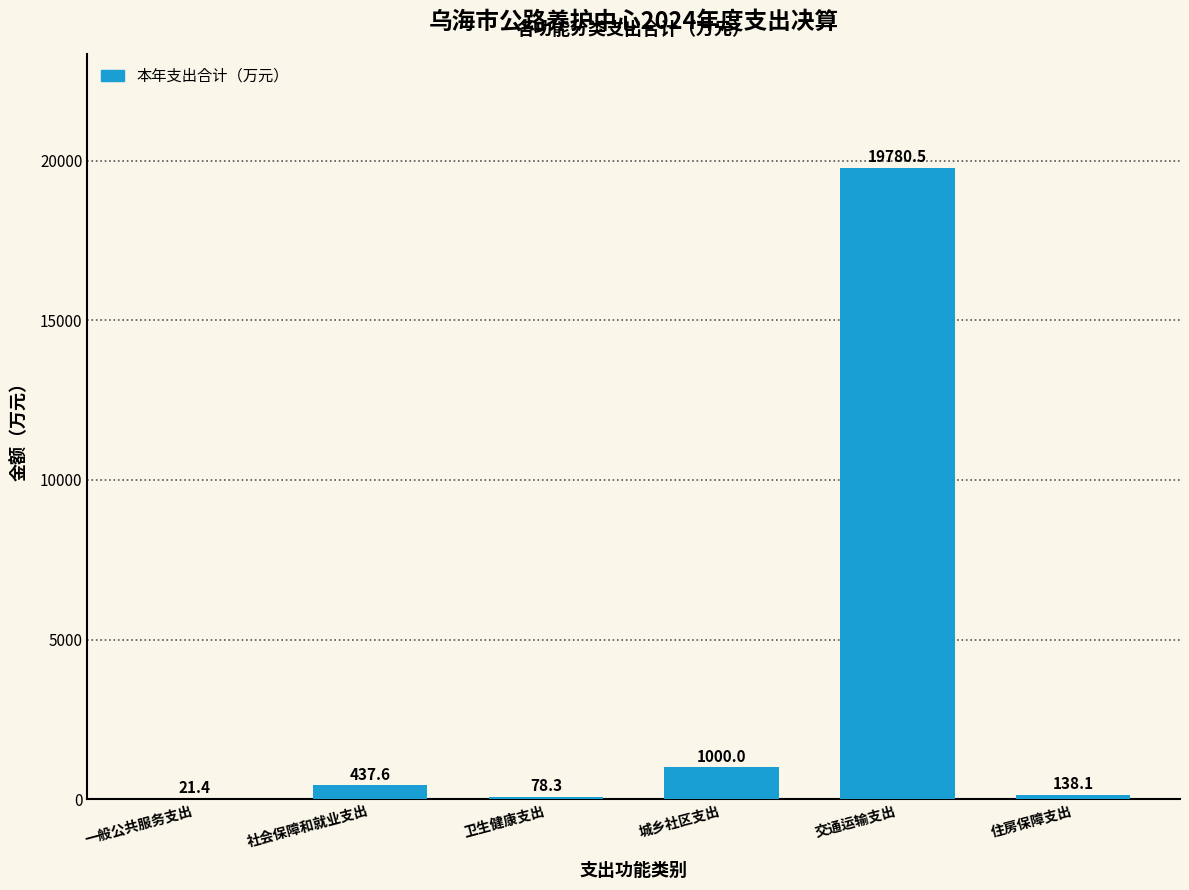

Reading right to left, what are all the values shown in this chart?

住房保障支出=138.1	交通运输支出=19780.5	城乡社区支出=1000.0	卫生健康支出=78.3	社会保障和就业支出=437.6	一般公共服务支出=21.4